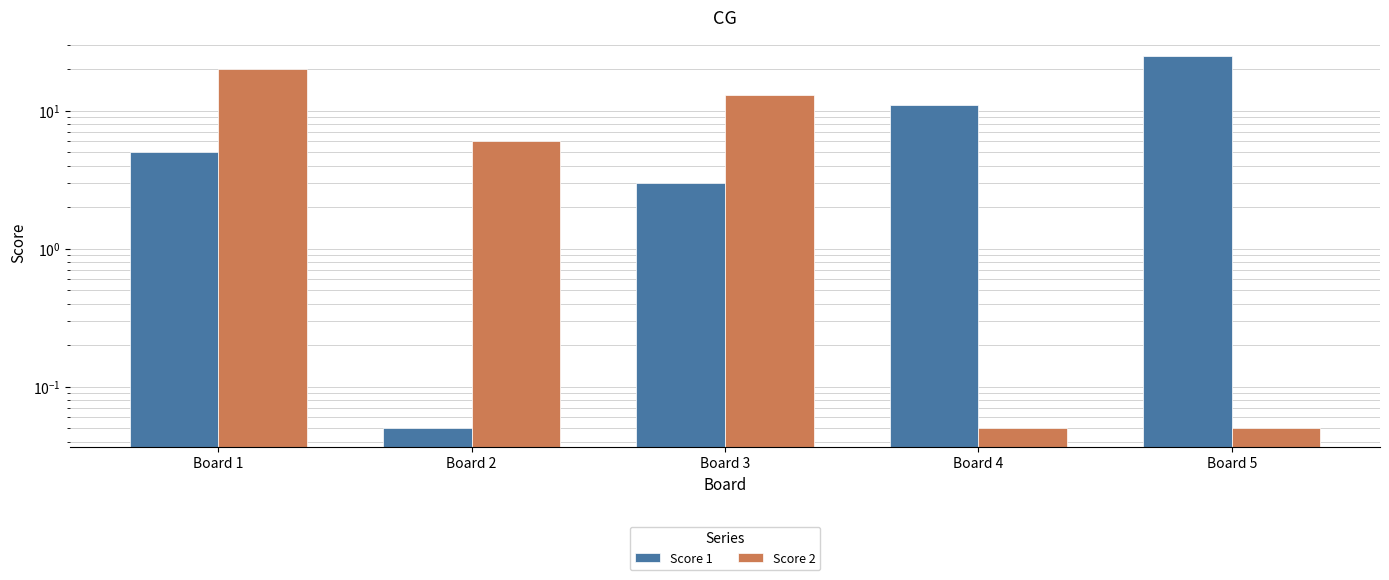

Between Board 5 and Board 2, which is larger?

Board 5